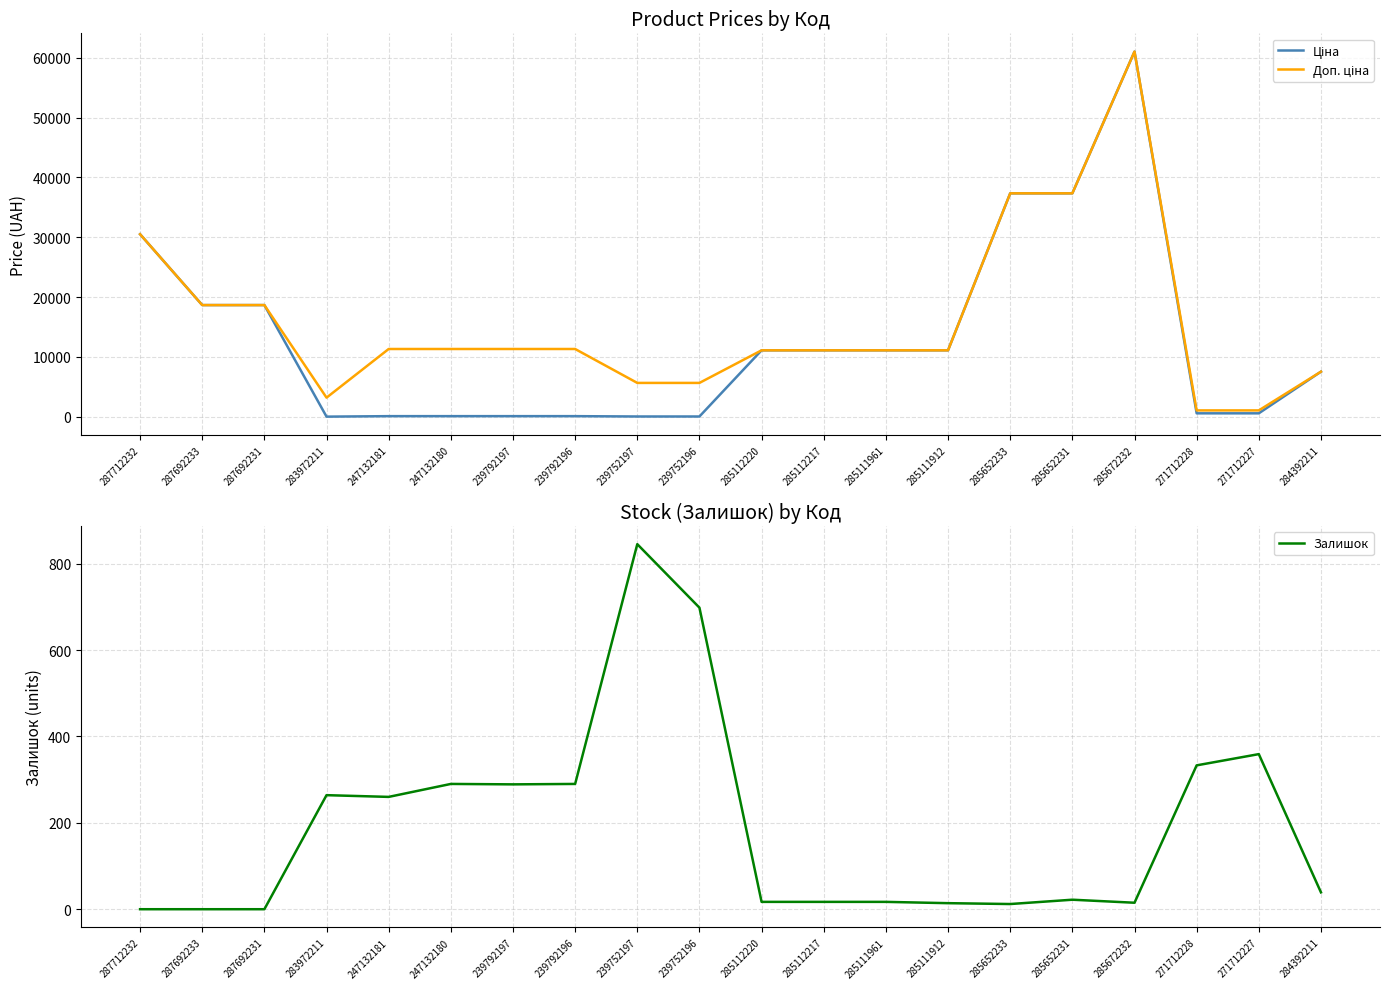

What is the average value of the Залишок series?

189